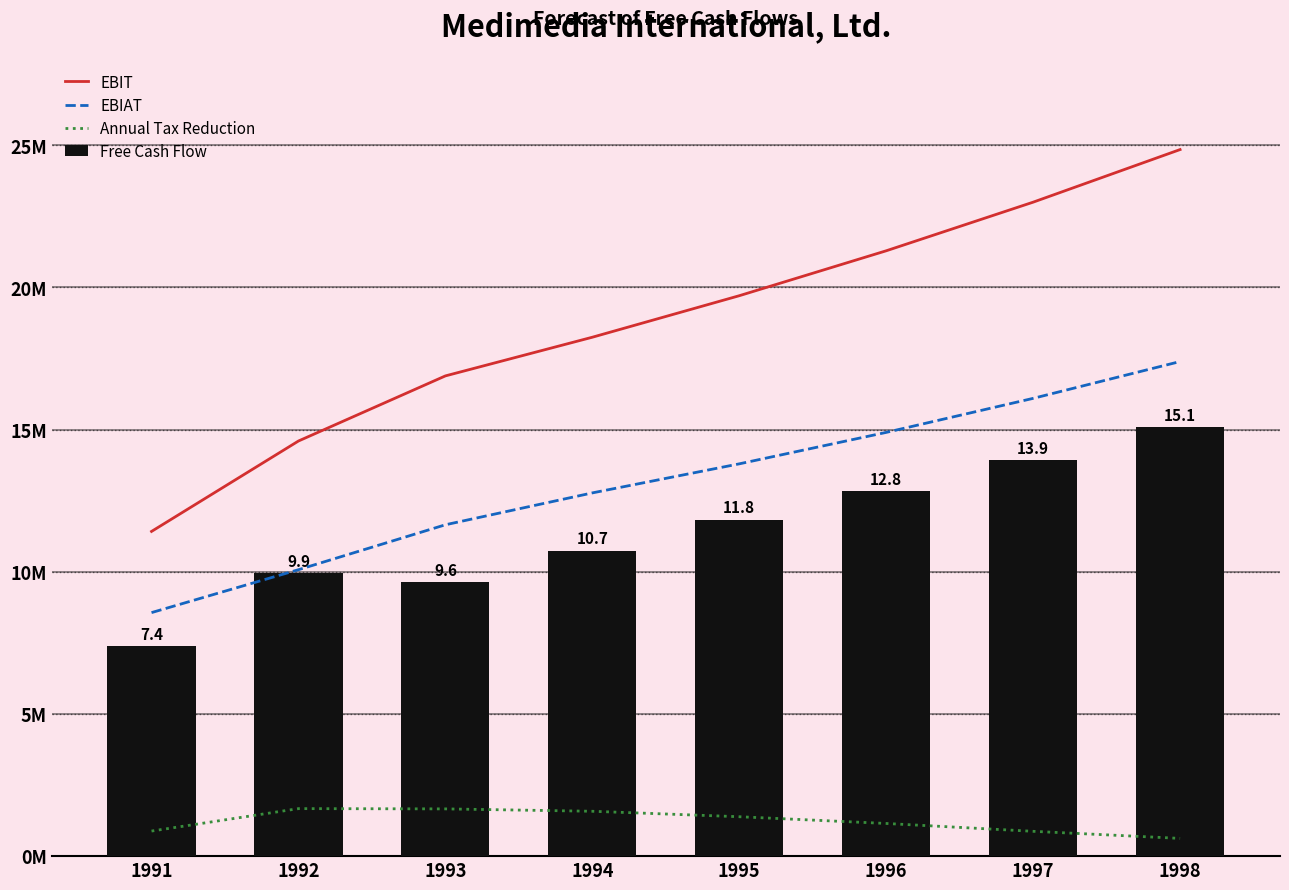

Between 1994 and 1998, which series saw the biggest shift?

EBIT